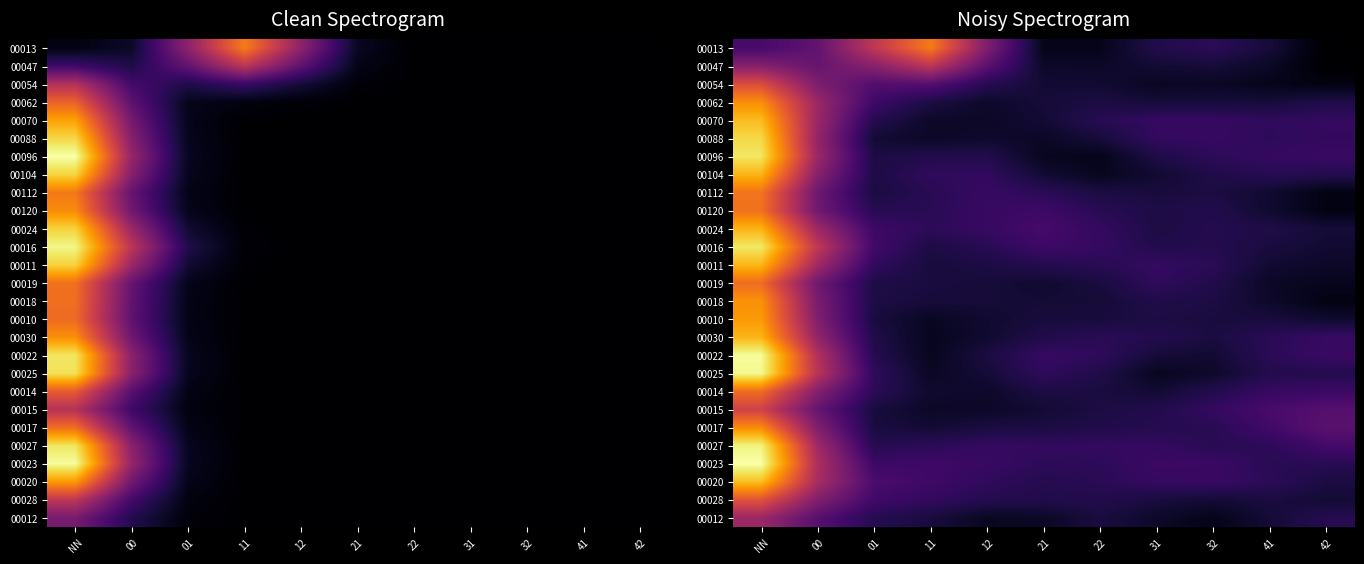

Which label corresponds to the largest value in the chart?

NN